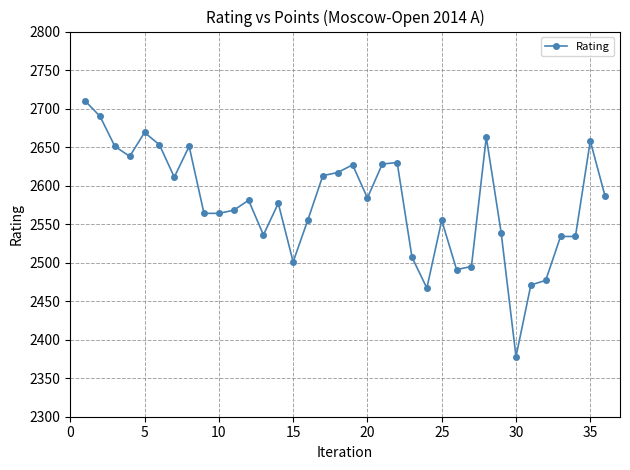

True or false: the data has more than 2 interior local peaks.

True